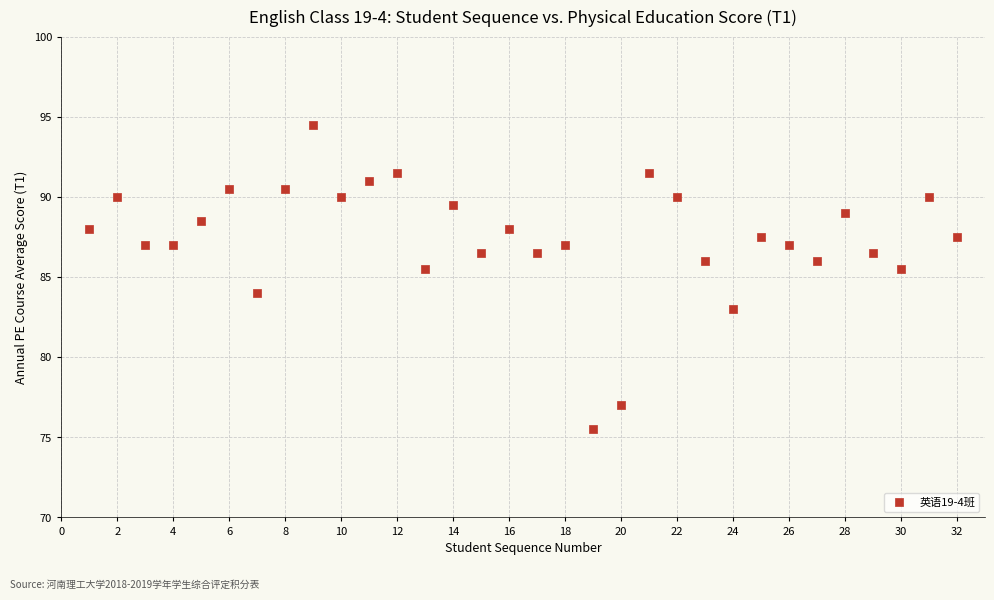

What is the range of X values (max minus min)?

31.0